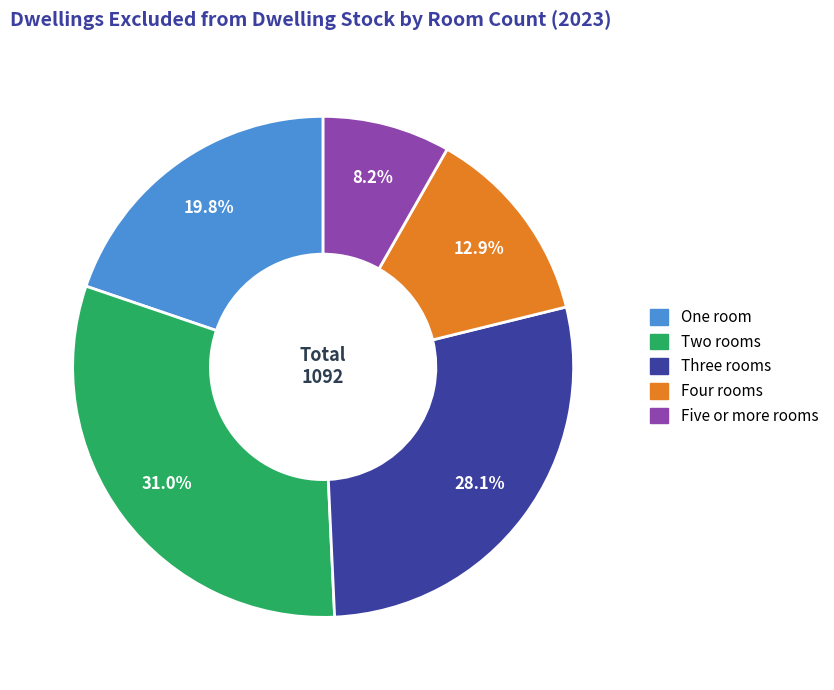

Does any single category account for the majority?

No